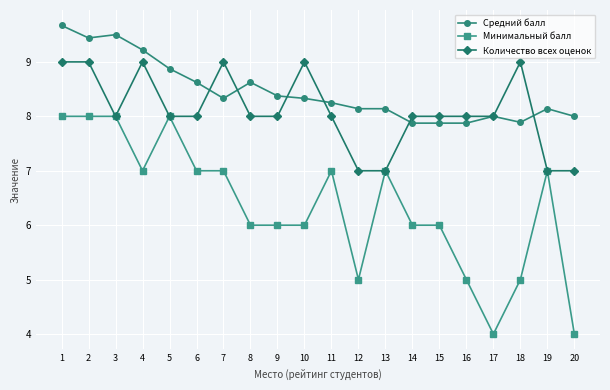

Rank the series at 2 from highest to lowest value.

Средний балл, Количество всех оценок, Минимальный балл